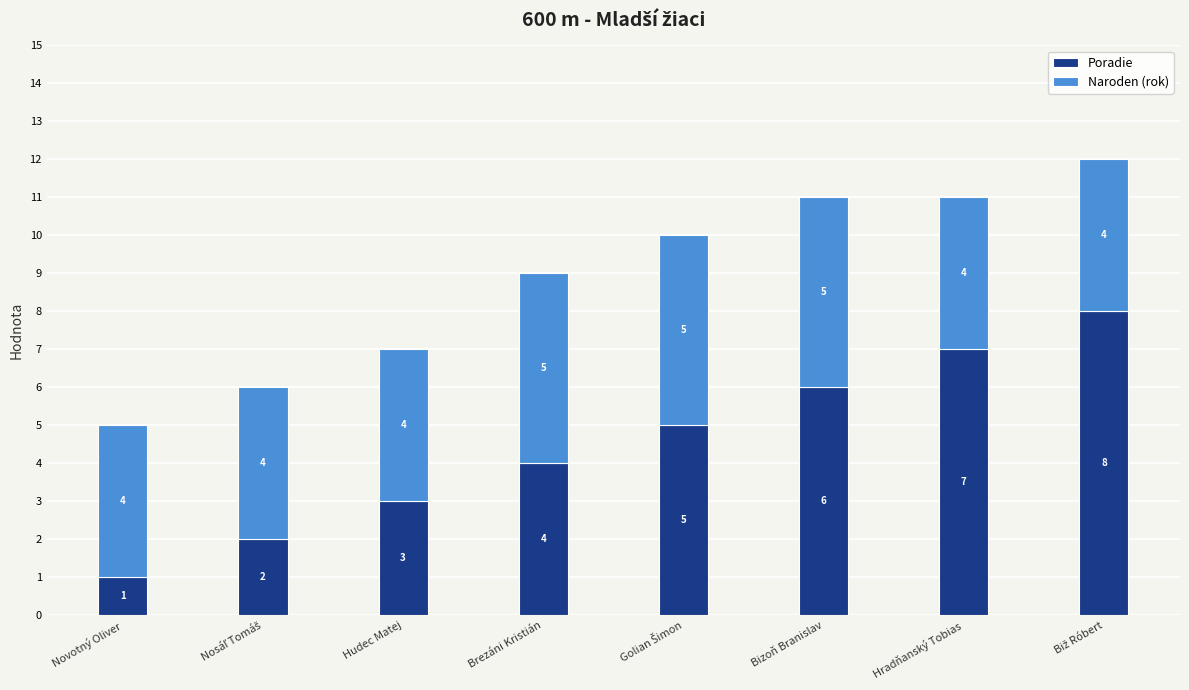

At which label does Poradie reach its minimum?

Novotný Oliver